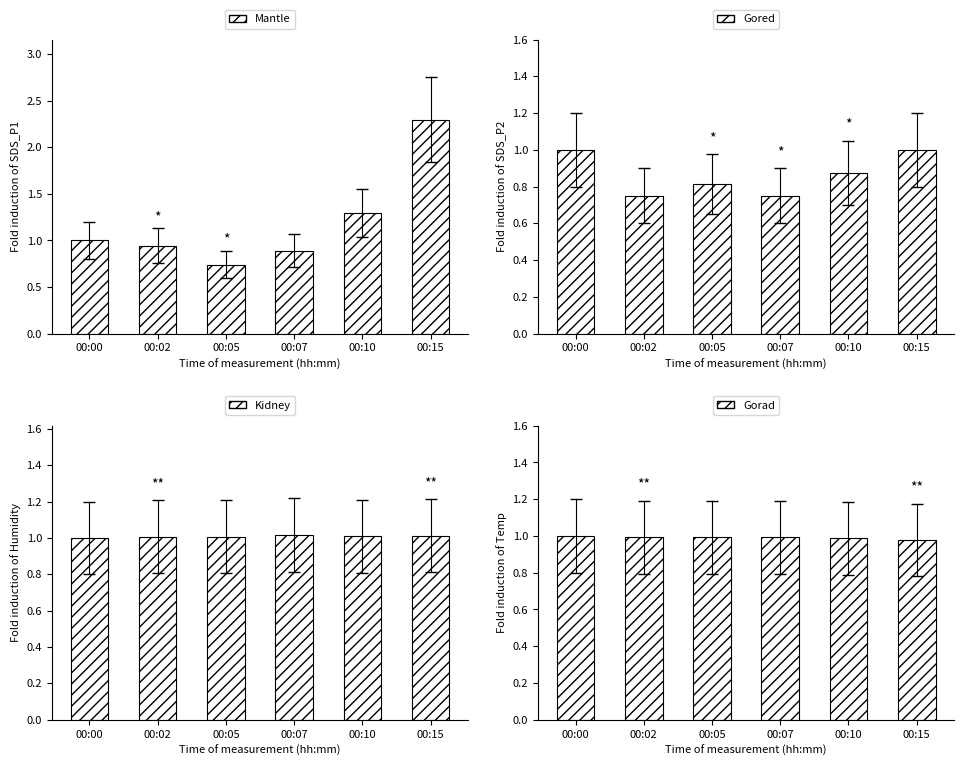

The value of Kidney at 00:02 is 1.0. True or false?

True